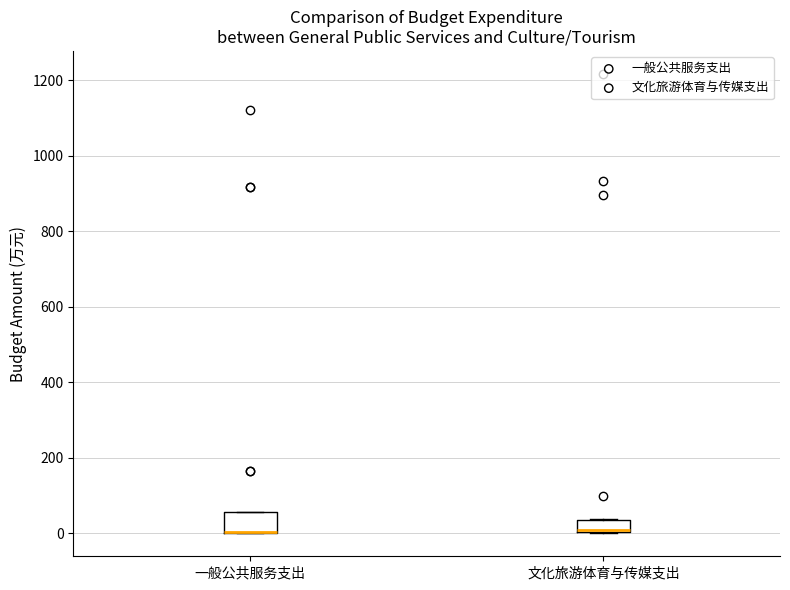

Where is the lower edge of the box for 一般公共服务支出 on the y-axis? The values are not printed on the chart, so give them approximately, as read against the axis.

0